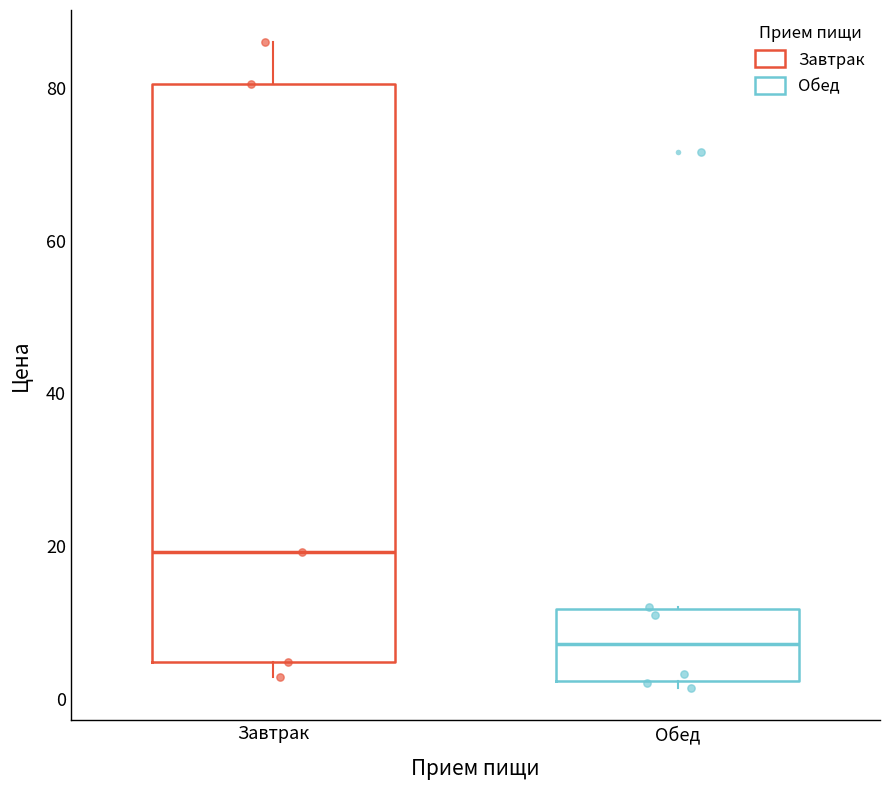

Where does the median line of the box for Обед sit on the y-axis? The values are not printed on the chart, so give them approximately, as read against the axis.

8